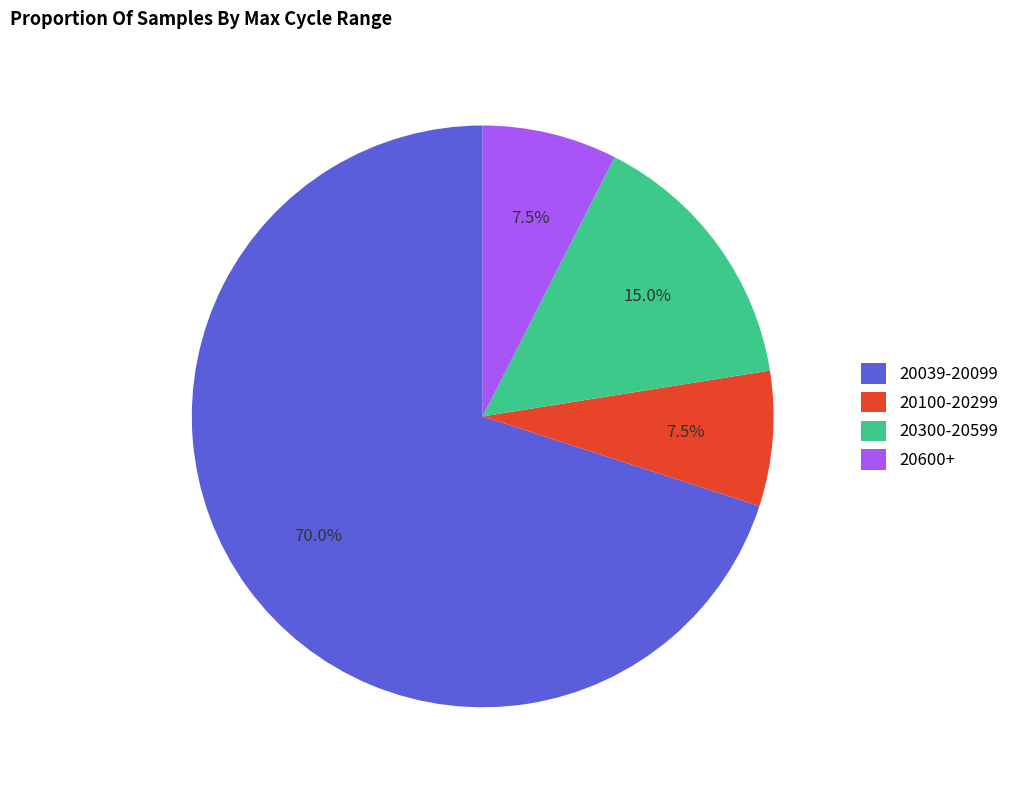

Which slice is the largest?

20039-20099